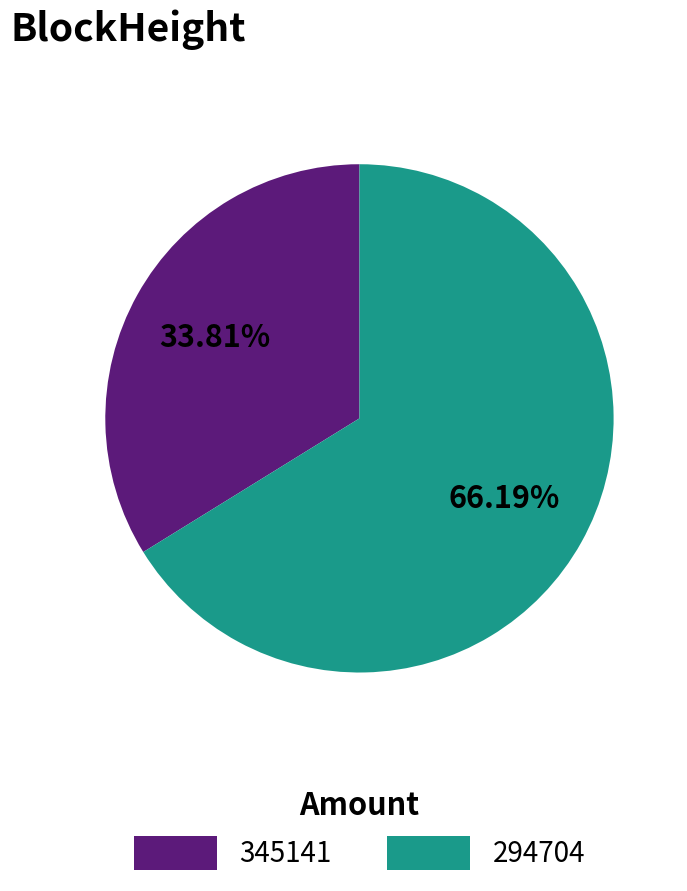

To the nearest percent, what percentage of the pie is 294704?

66%